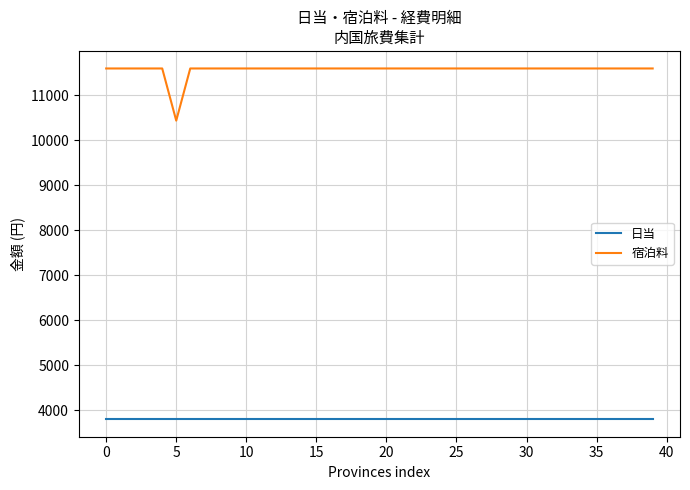

Which series has the largest range (max minus min)?

宿泊料